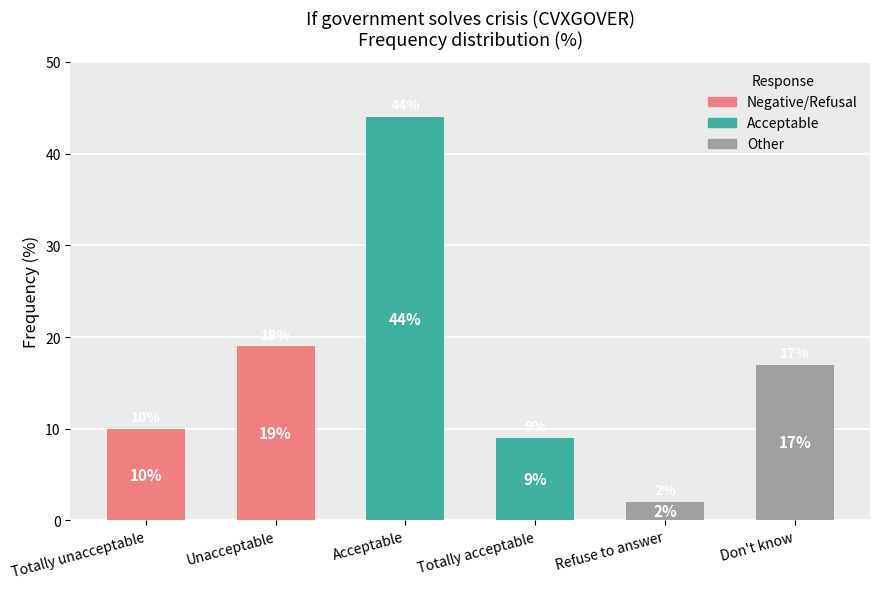

What is the sum of the values at Refuse to answer and Totally unacceptable?

12